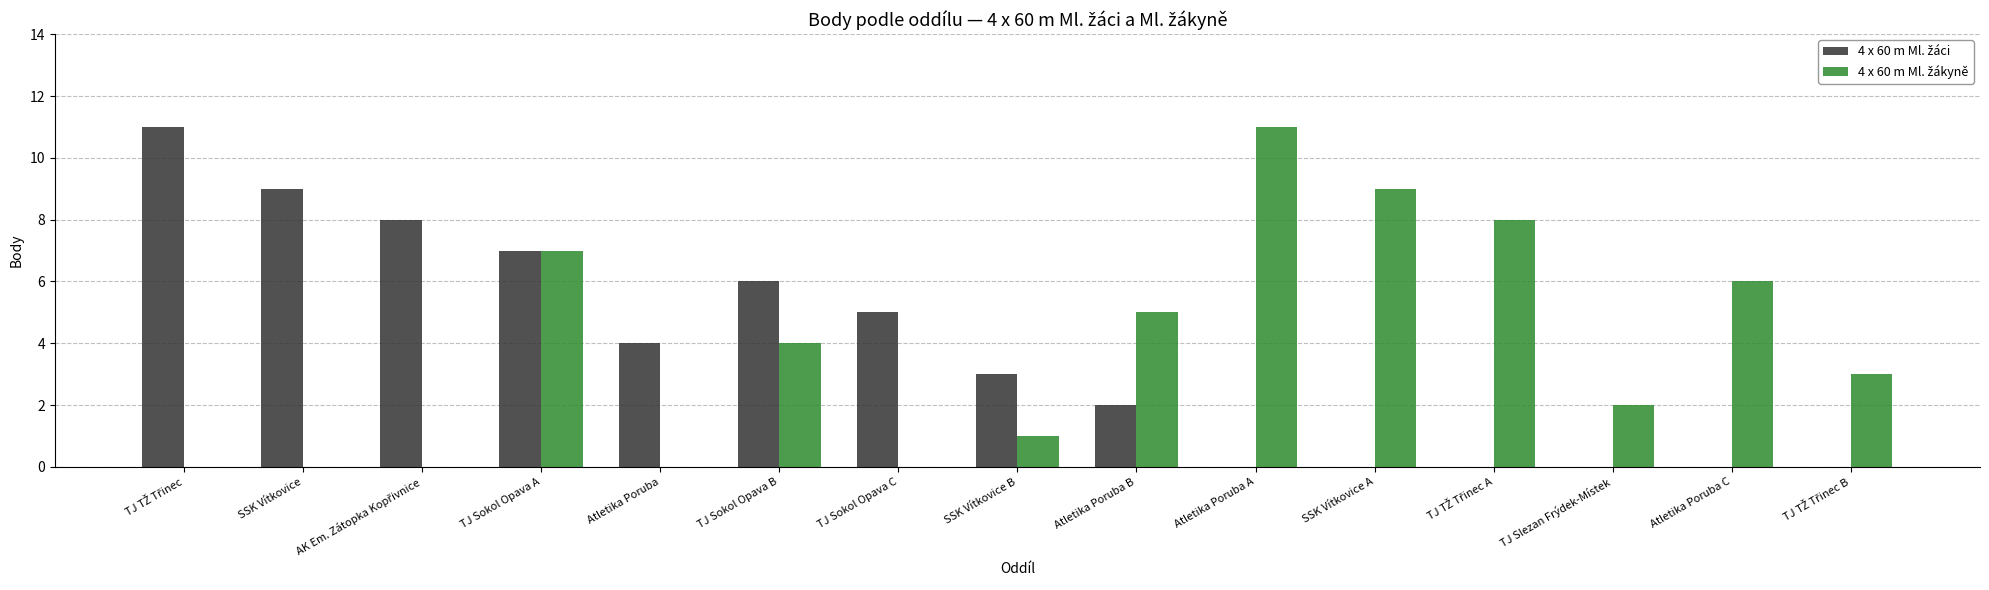

Are the bars horizontal?

No